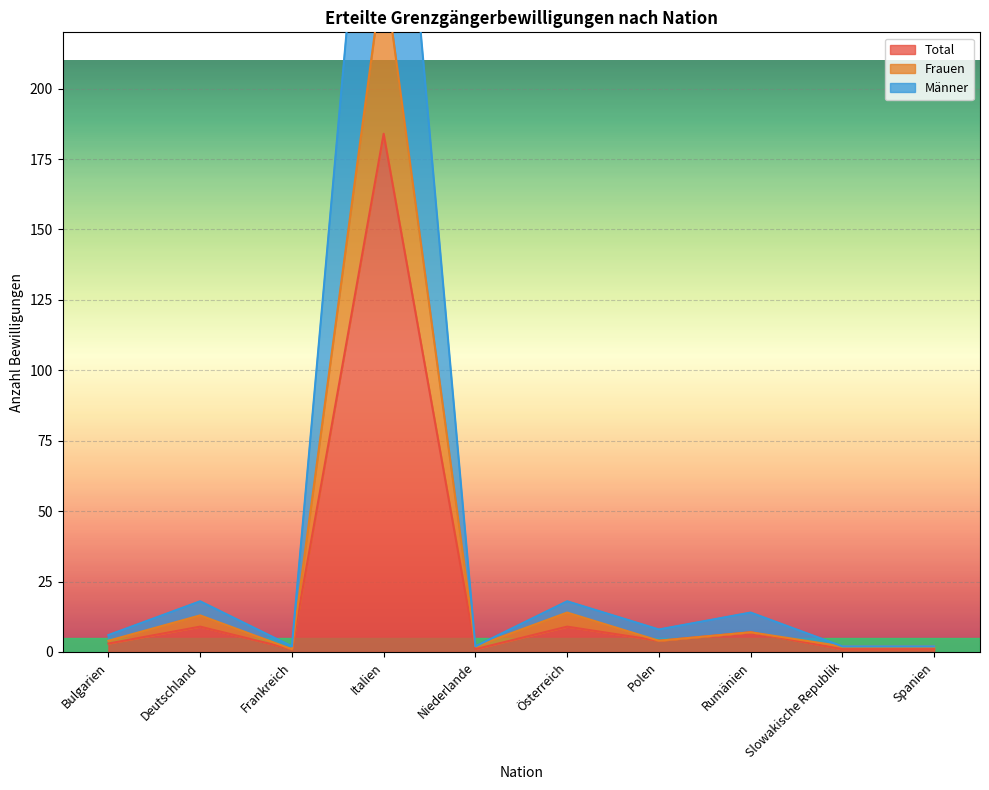

How many values in the Total series exceed 4?

4